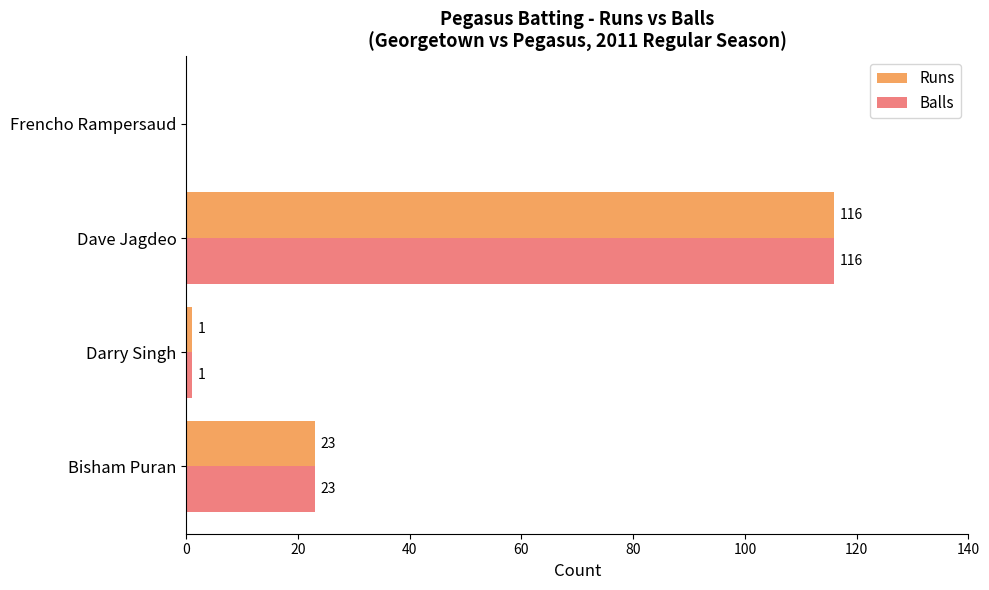

Which label corresponds to the largest value in the chart?

Dave Jagdeo